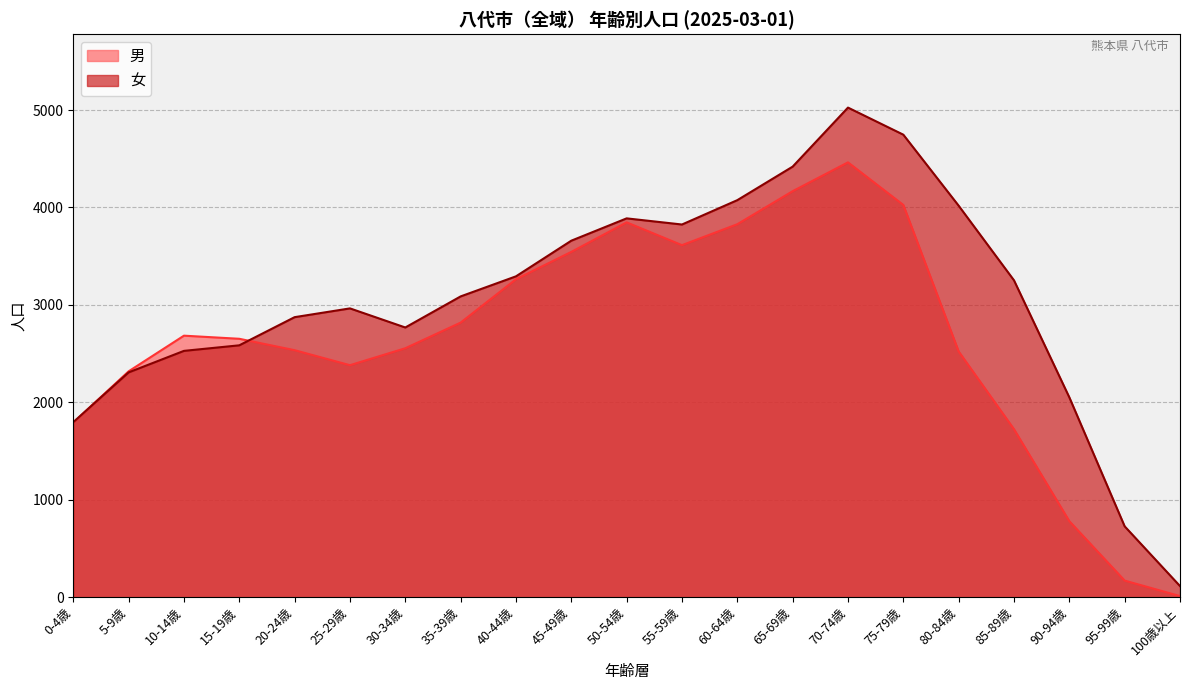

What is the average value of the 女 series?

3048